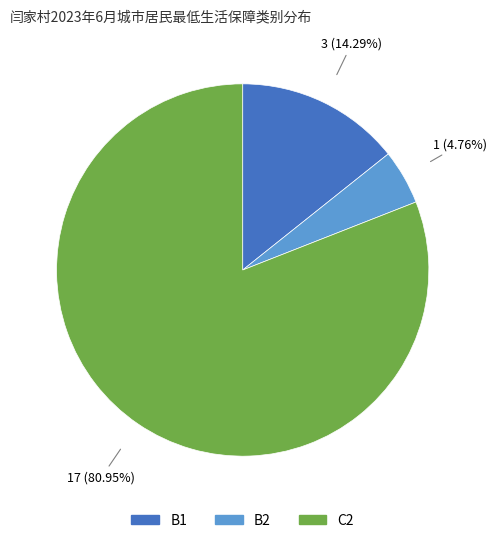

What percentage is NOT represented by C2?

19.0%